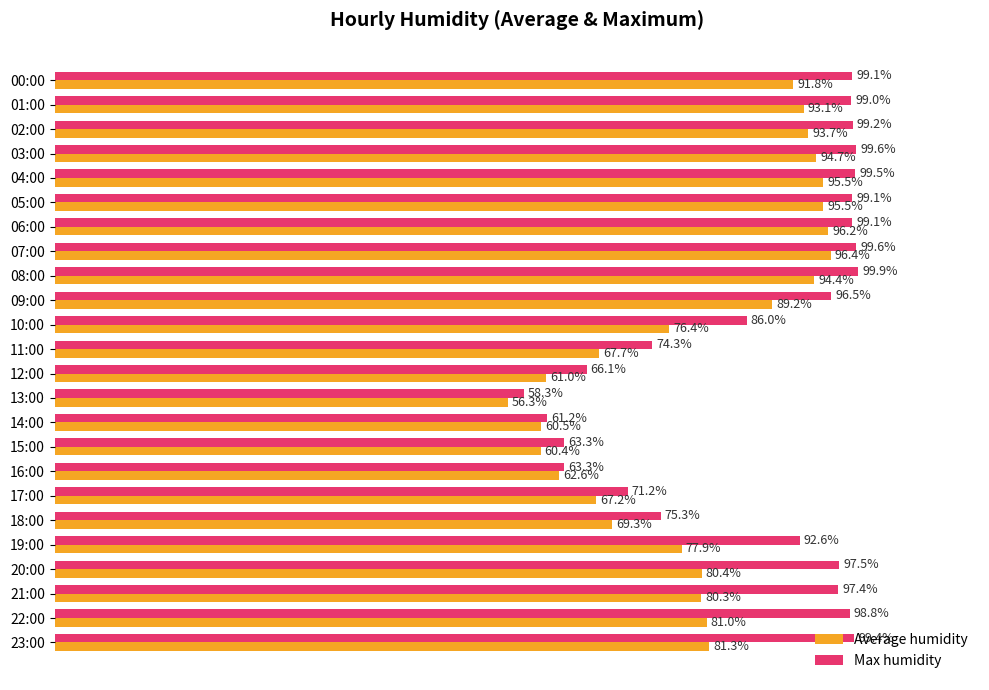

Which series has the largest range (max minus min)?

Max humidity